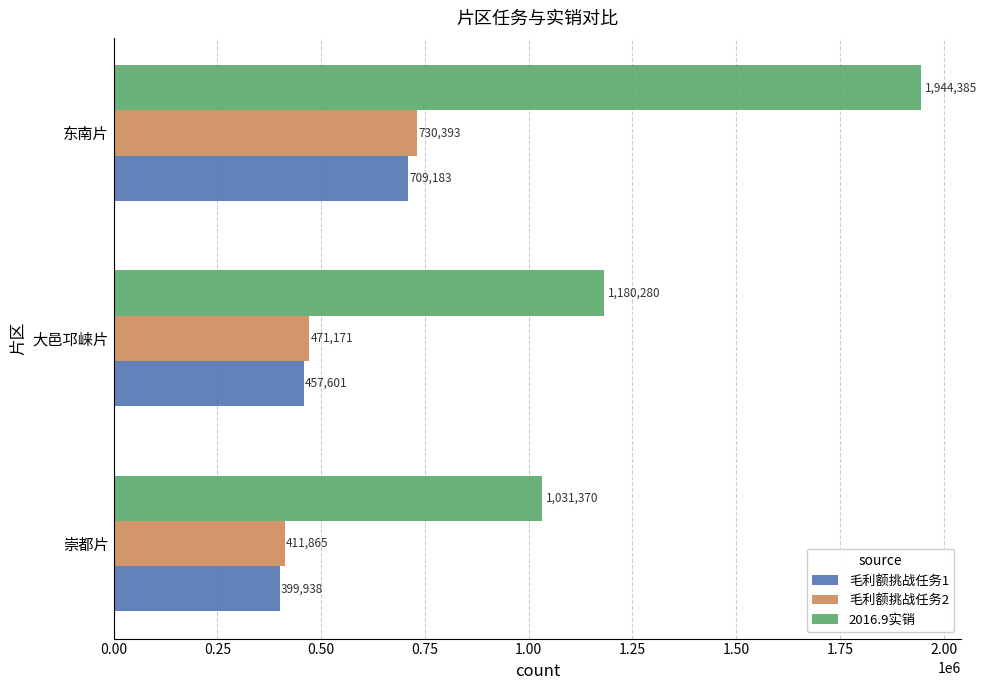

Count the number of categories in the chart.

3